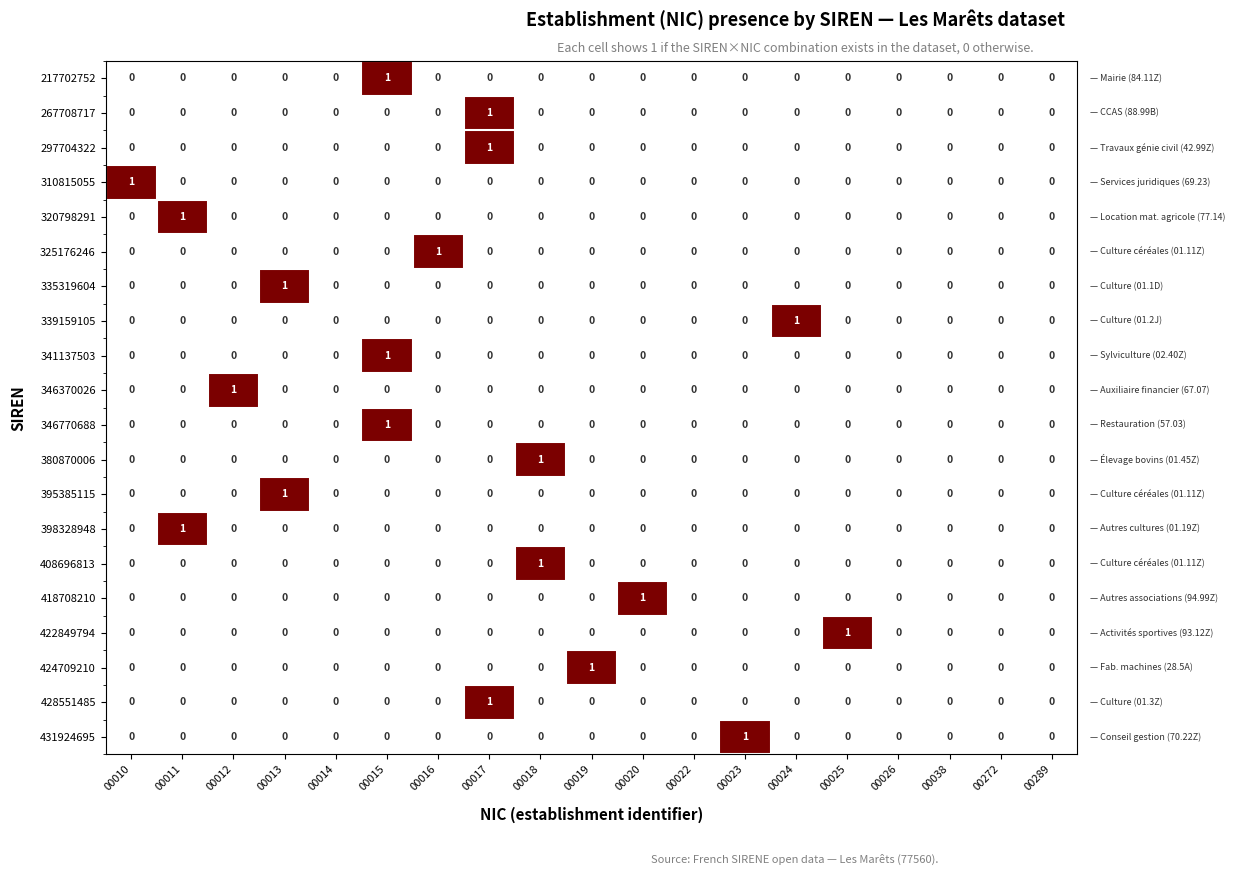

The 422849794 series shows 0 at 00272. True or false?

True